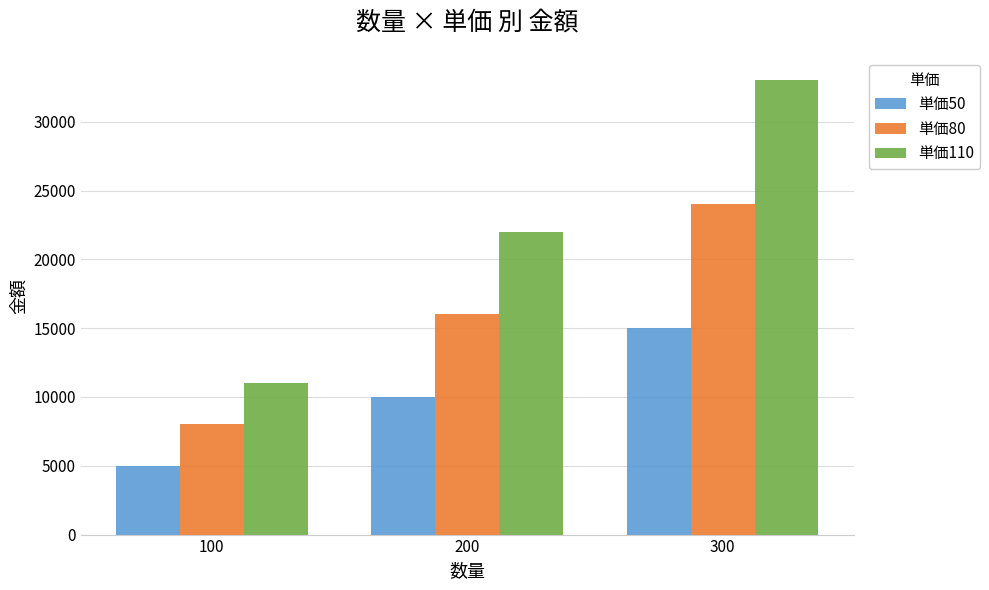

Reading left to right, what are all the values shown in this chart?

単価50: 100=5000	200=10000	300=15000
単価80: 100=8000	200=16000	300=24000
単価110: 100=11000	200=22000	300=33000